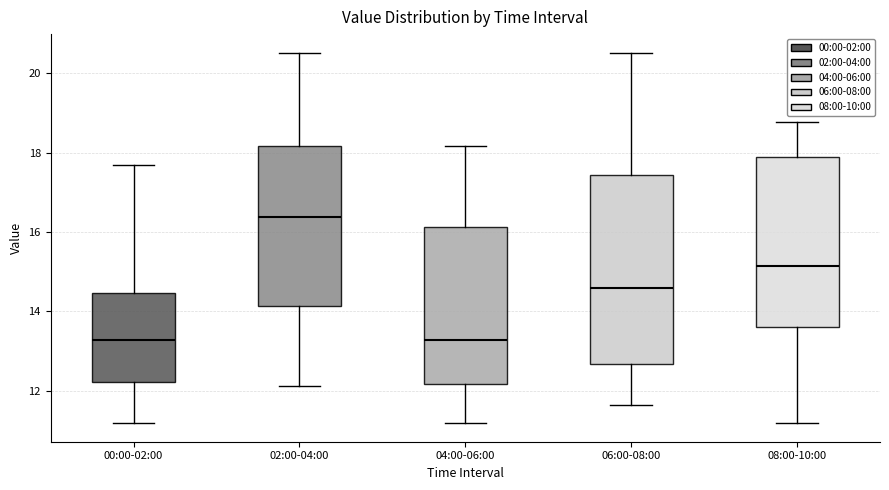

Which box has the highest median line?

02:00-04:00